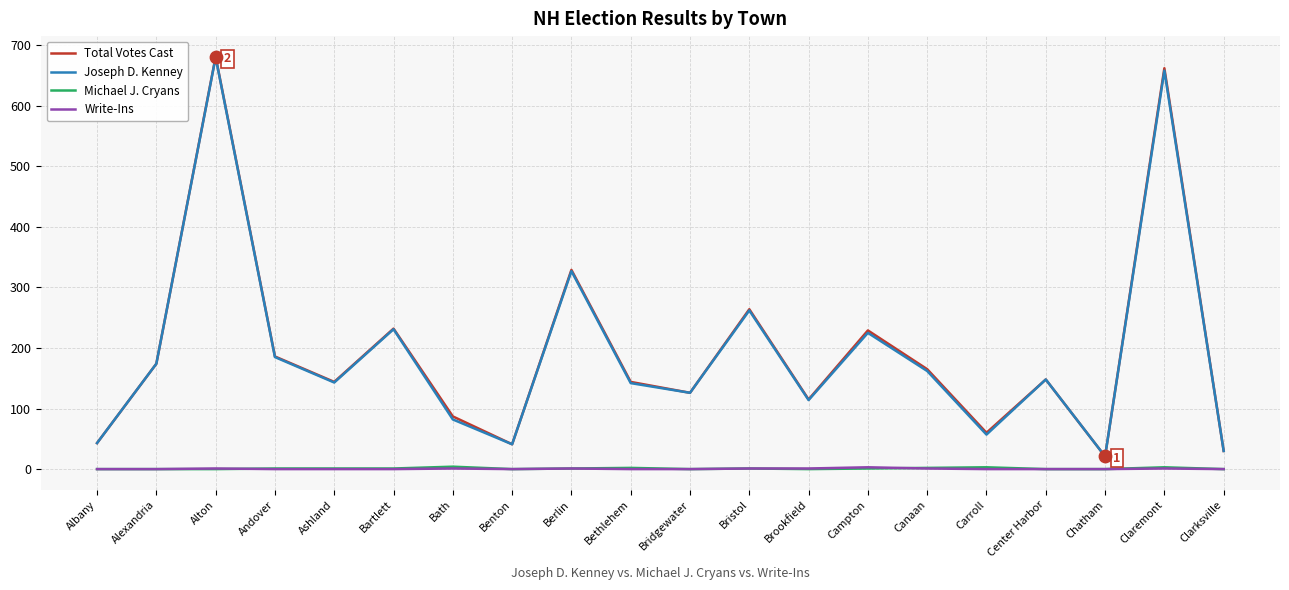

Is the value of Michael J. Cryans at Bartlett greater than the value of Joseph D. Kenney at Bristol?

No